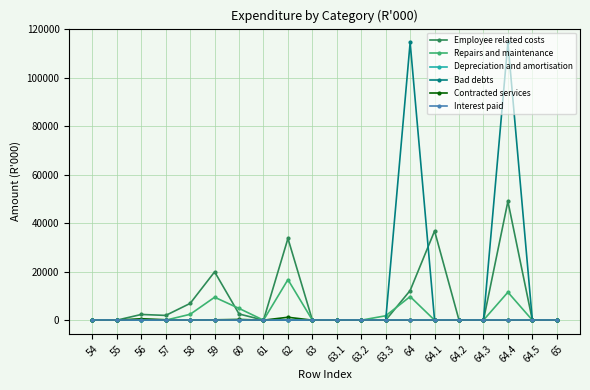

True or false: Repairs and maintenance and Interest paid intersect in this chart.

False